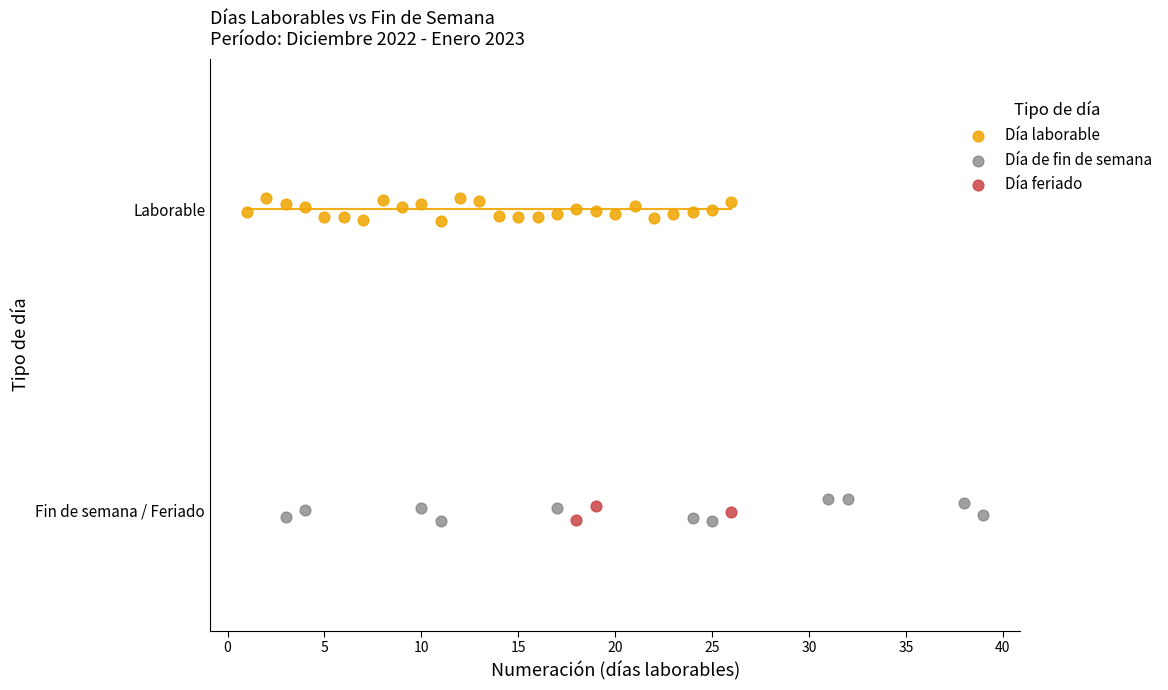

What are all the series names shown in the legend?

Día laborable, Día de fin de semana, Día feriado